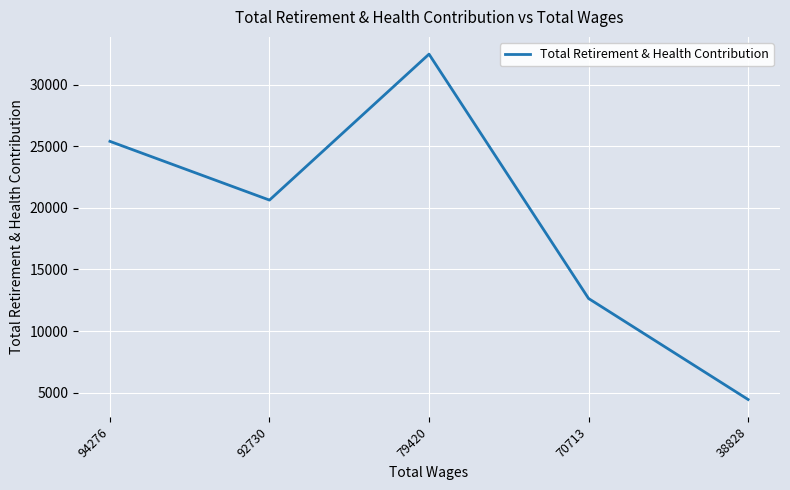

The value at 38828 is 4437. True or false?

True